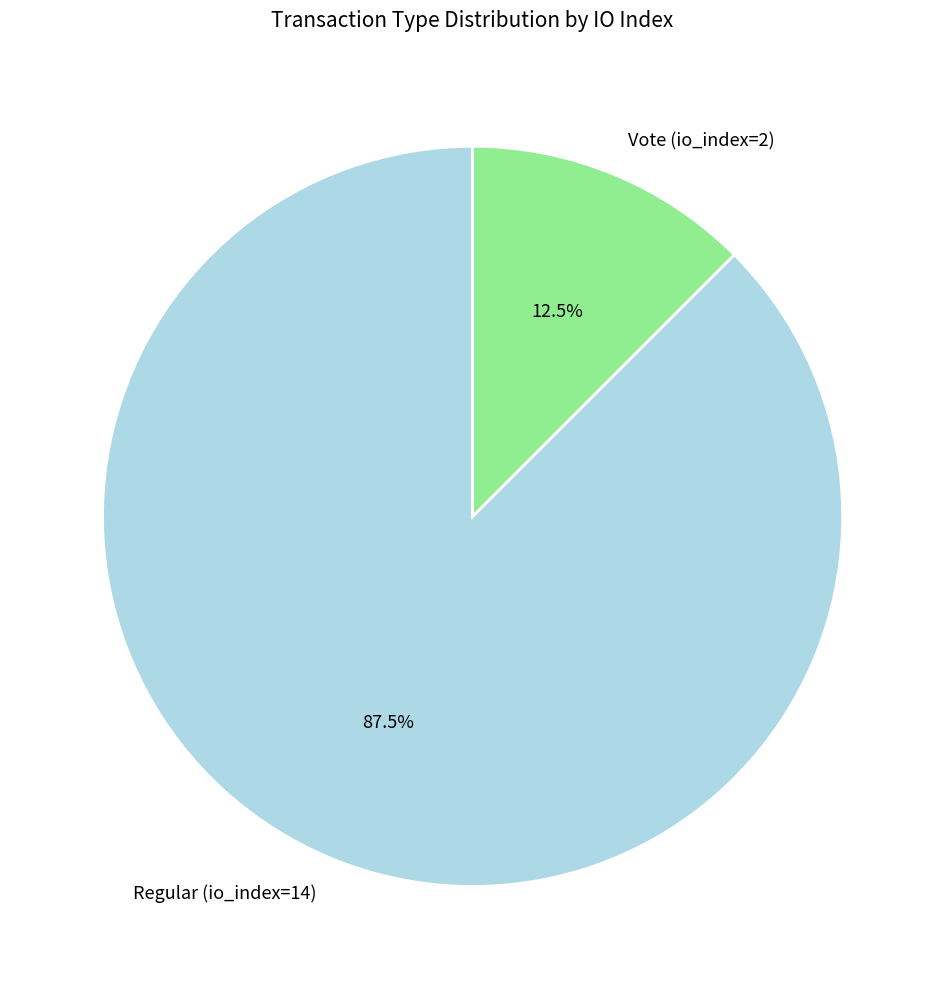

Between Regular (io_index=14) and Vote (io_index=2), which is larger?

Regular (io_index=14)